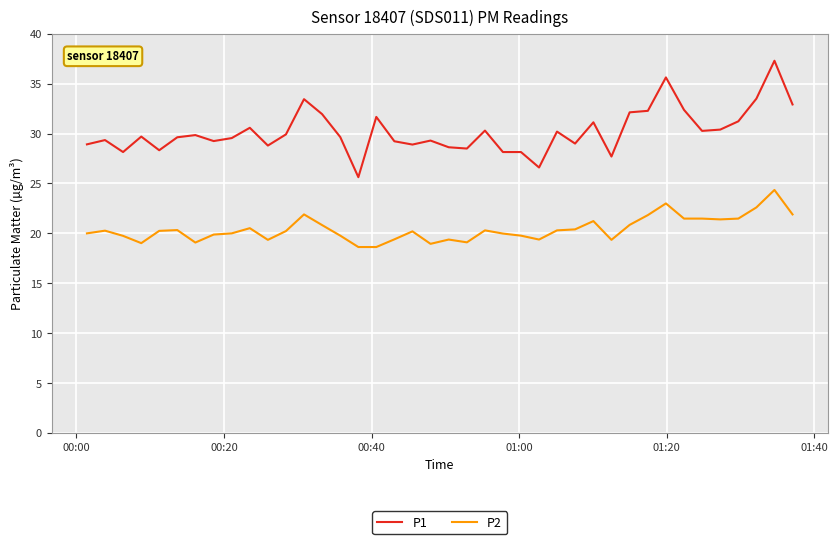

True or false: P2 and P1 intersect in this chart.

False